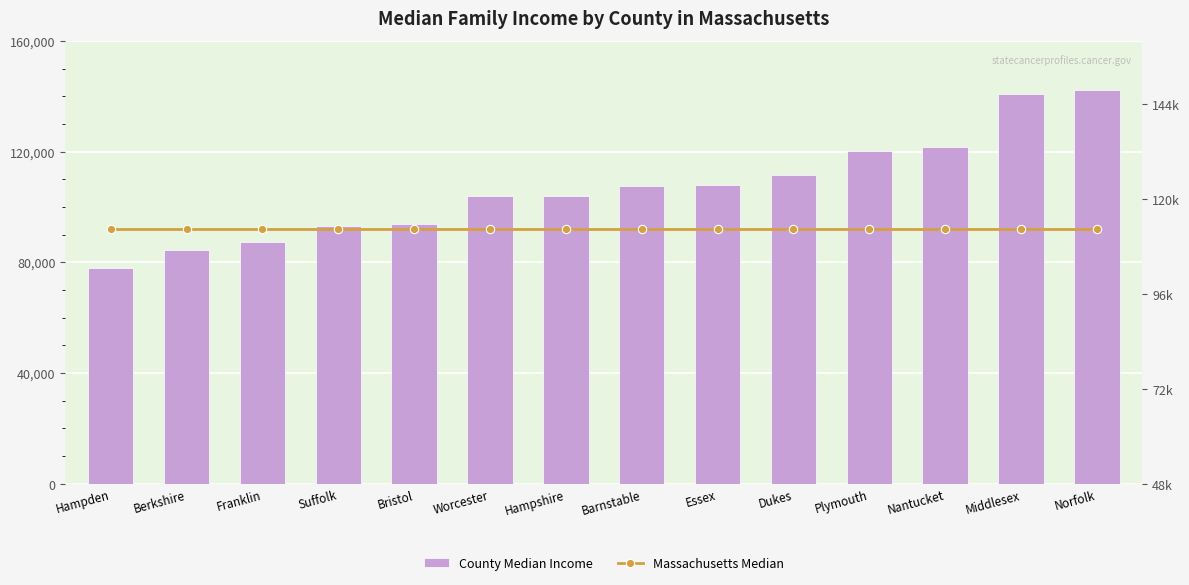

At how many categories does at least one series exceed 115896?

4